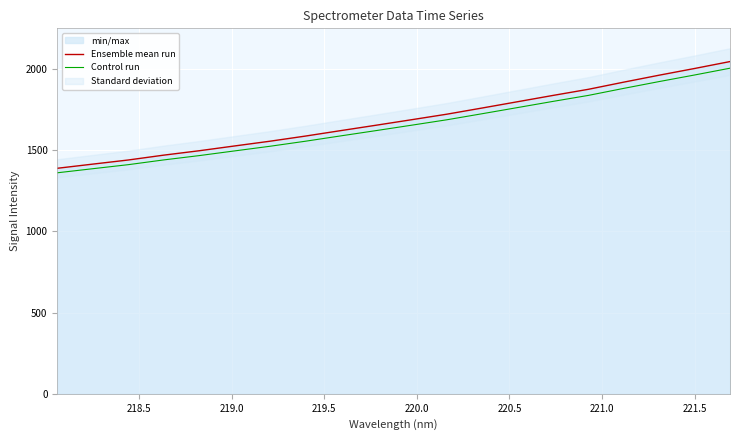

True or false: Control run and Ensemble mean run intersect in this chart.

False